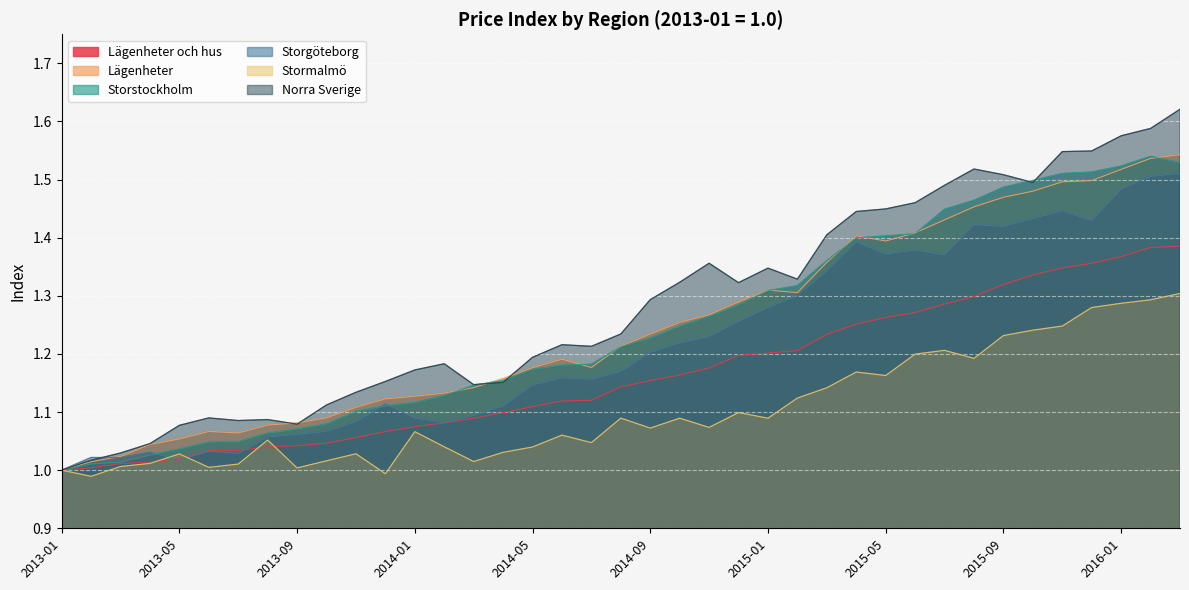

Which series has the largest total across all categories?

Norra Sverige